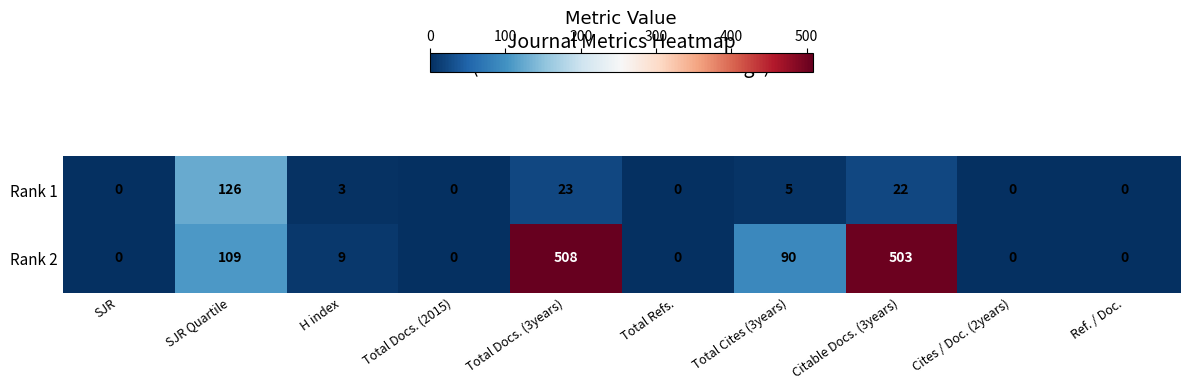

The Rank 2 series shows 133 at Total Cites (3years). True or false?

False